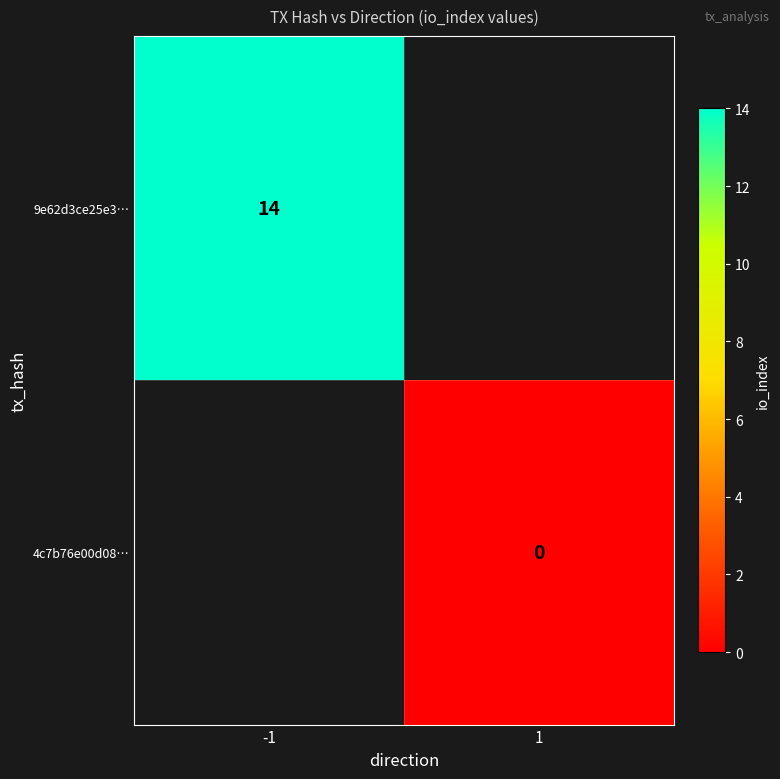

The 9e62d3ce25e3… series shows 5.5 at -1. True or false?

False